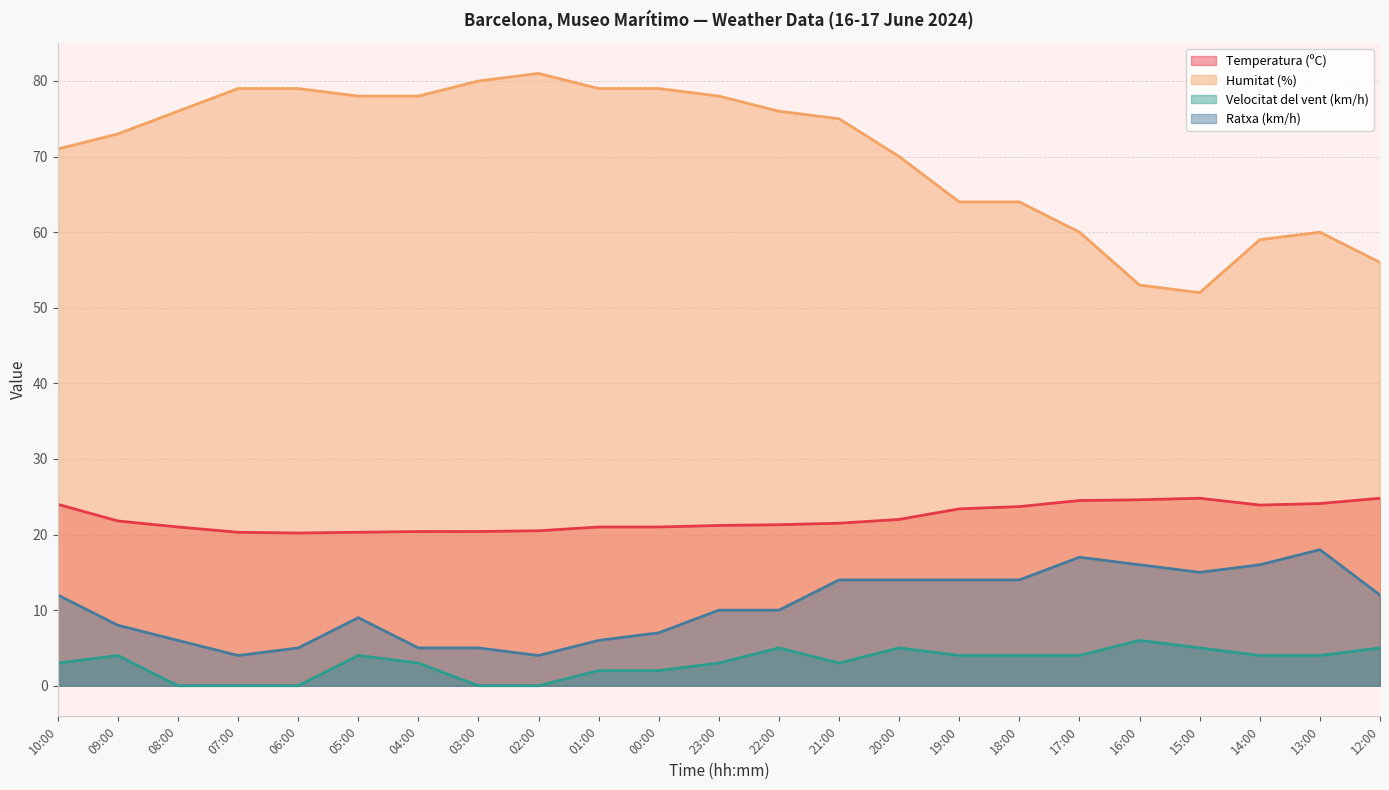

Which series changed the most between 08:00 and 00:00?

Humitat (%)